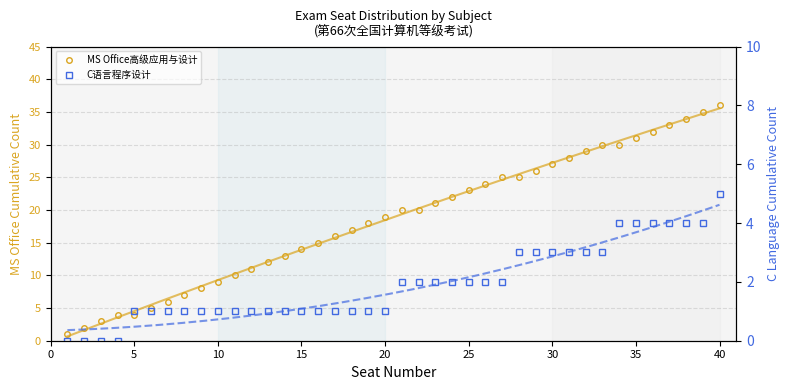

How many distinct data groups are displayed?

2